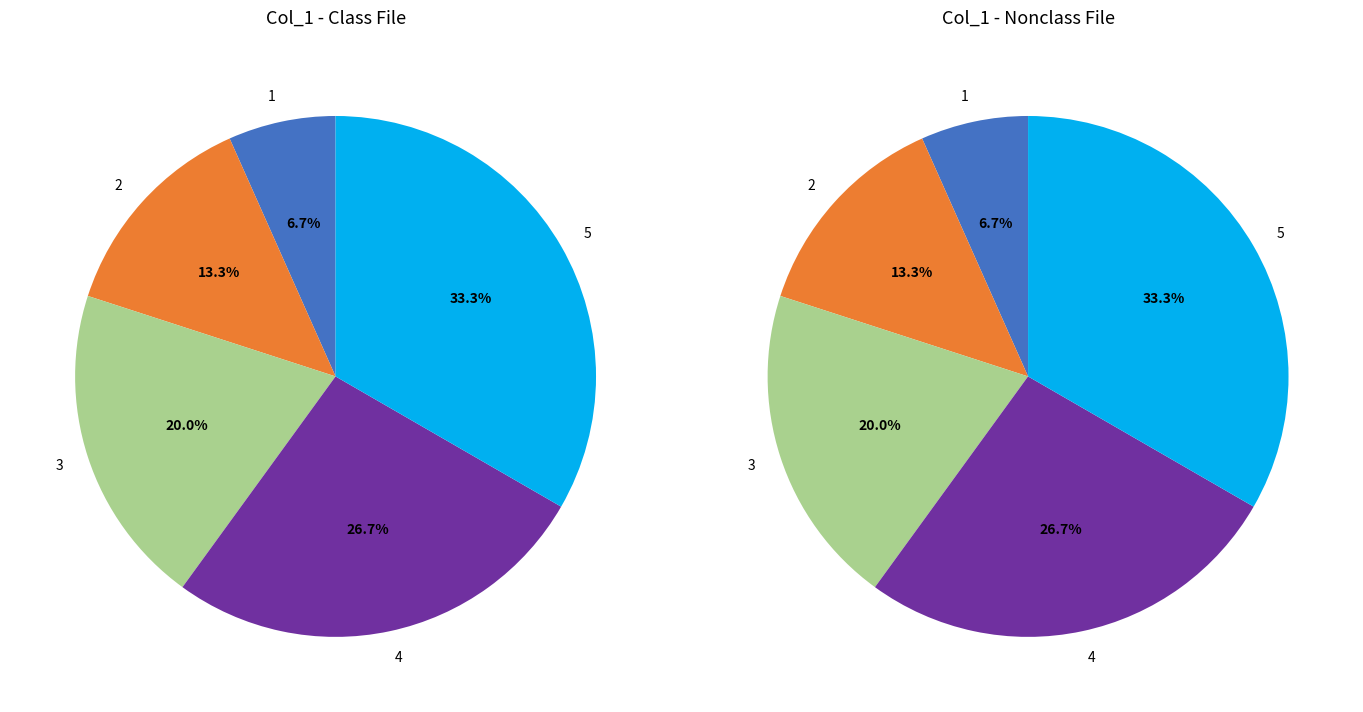

How many slices are in this pie chart?

5